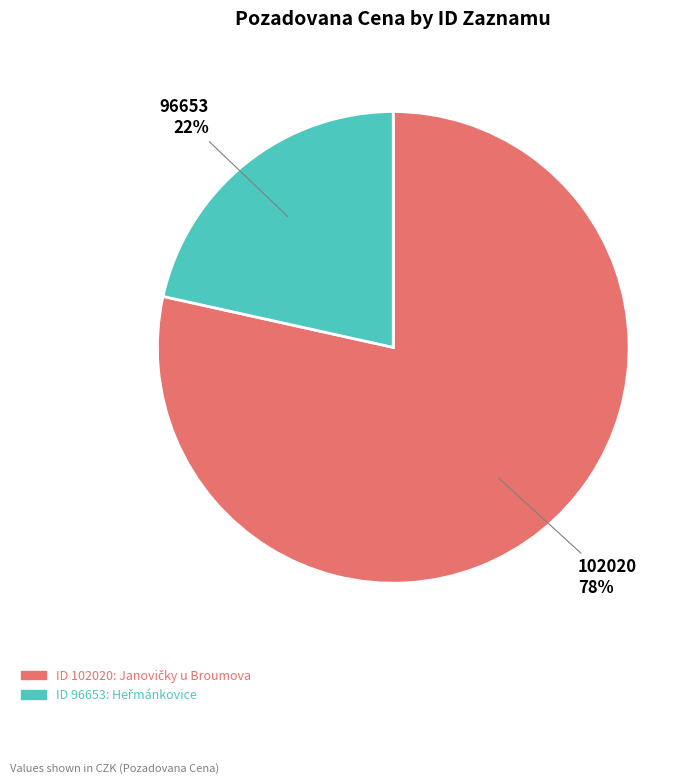

To the nearest percent, what is the average slice percentage?

50%